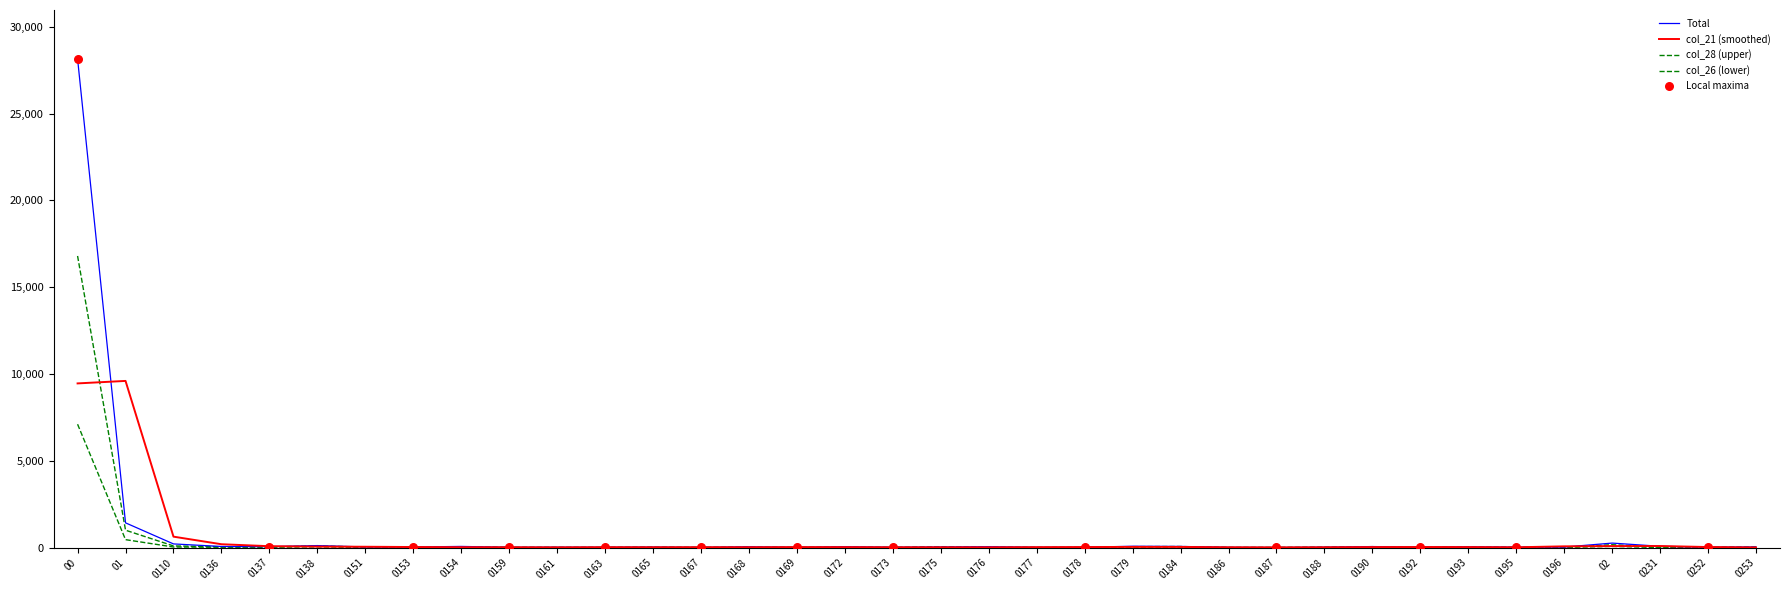

At how many categories does at least one series exceed 9605?

1